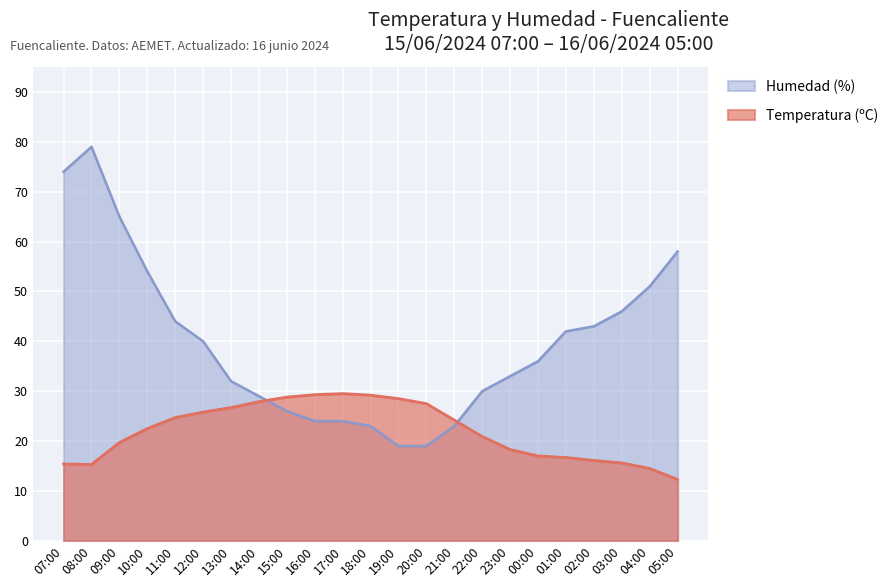

Reading left to right, transcribe all the data shown in this chart.

Temperatura (ºC): 15.4	15.3	19.7	22.5	24.7	25.8	26.7	27.9	28.8	29.3	29.5	29.2	28.5	27.5	24.2	20.9	18.3	17.0	16.7	16.1	15.6	14.5	12.3
Humedad (%): 74.0	79.0	65.0	54.0	44.0	40.0	32.0	29.0	26.0	24.0	24.0	23.0	19.0	19.0	23.0	30.0	33.0	36.0	42.0	43.0	46.0	51.0	58.0